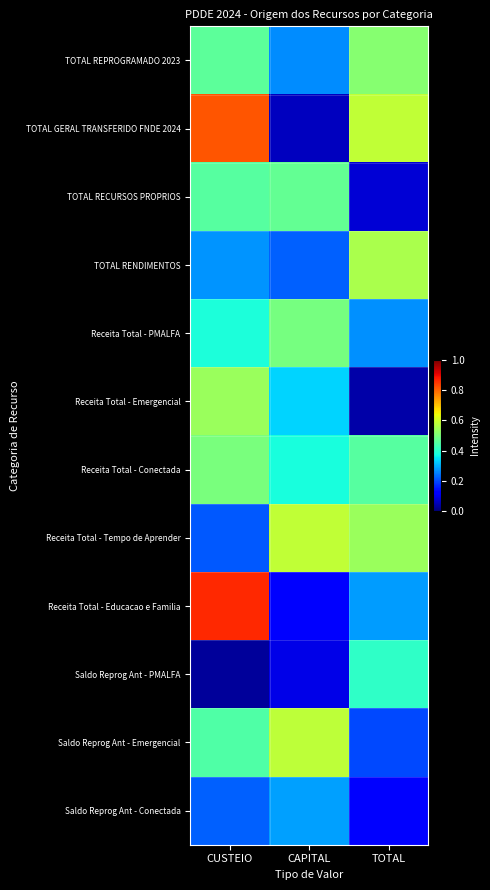

Between CUSTEIO and TOTAL, which series saw the biggest shift?

Receita Total - Educacao e Familia